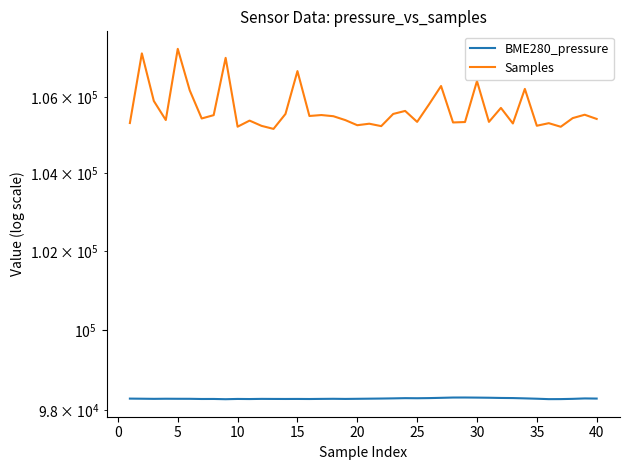

What is the value of the BME280_pressure point at the 25th from the left?

98300.2